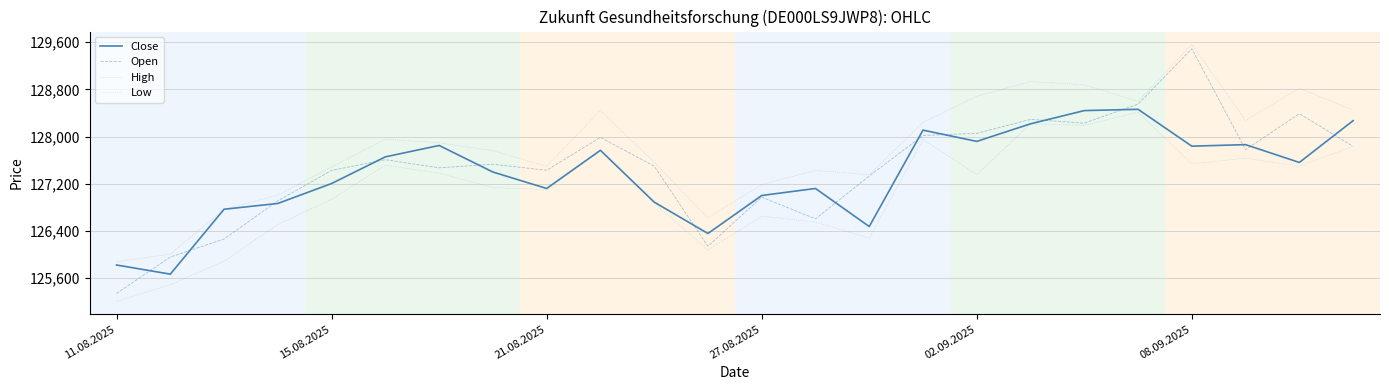

True or false: Low and High cross at least once.

False